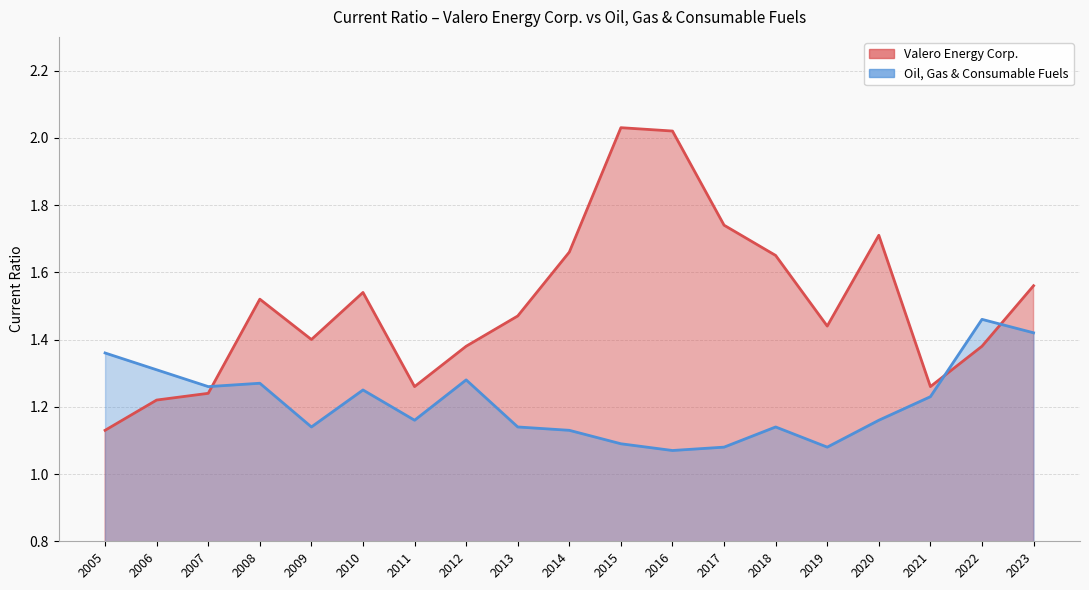

True or false: Valero Energy Corp. has a value of 0.7 at 2005.

False